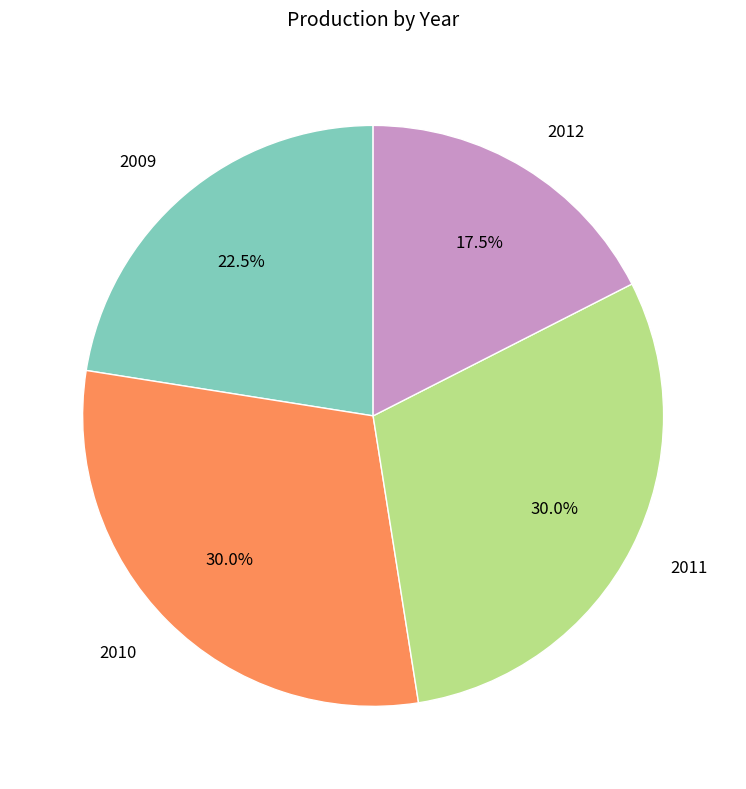

Combined, do 2010 and 2012 account for over 50%?

No